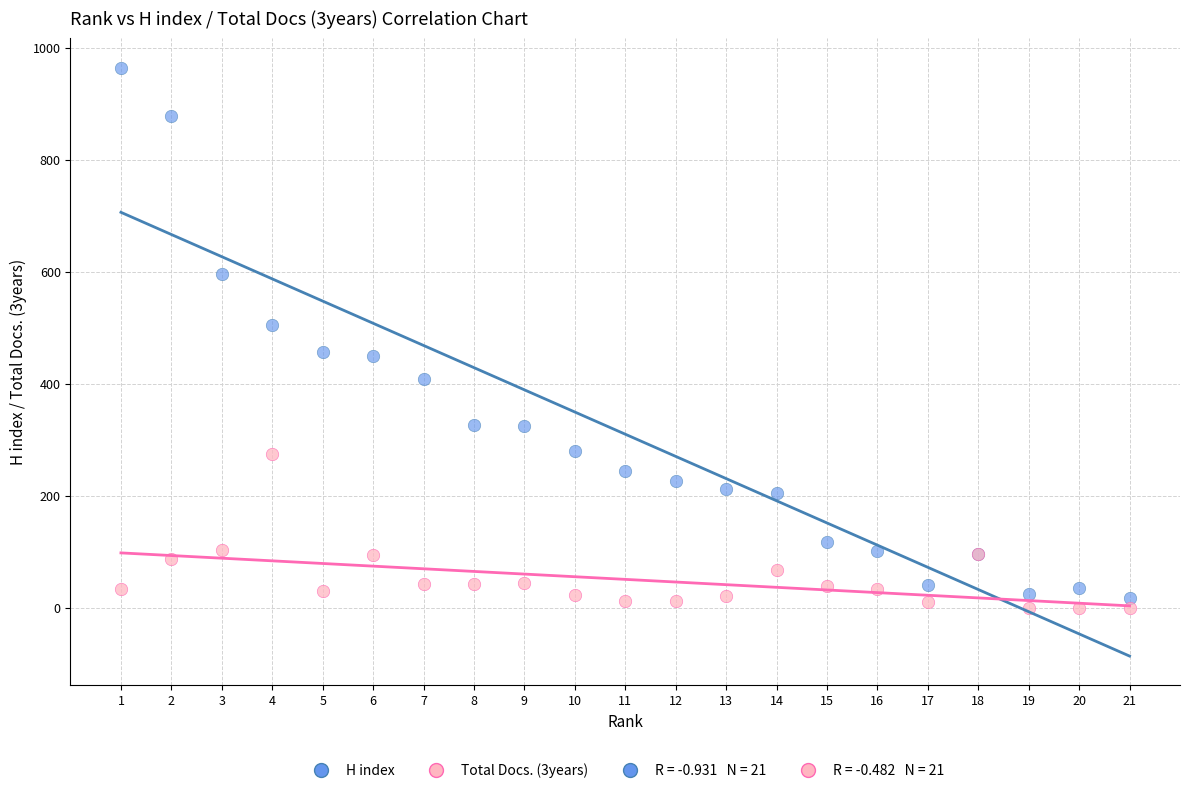

Which series contains the highest Y value?

H index